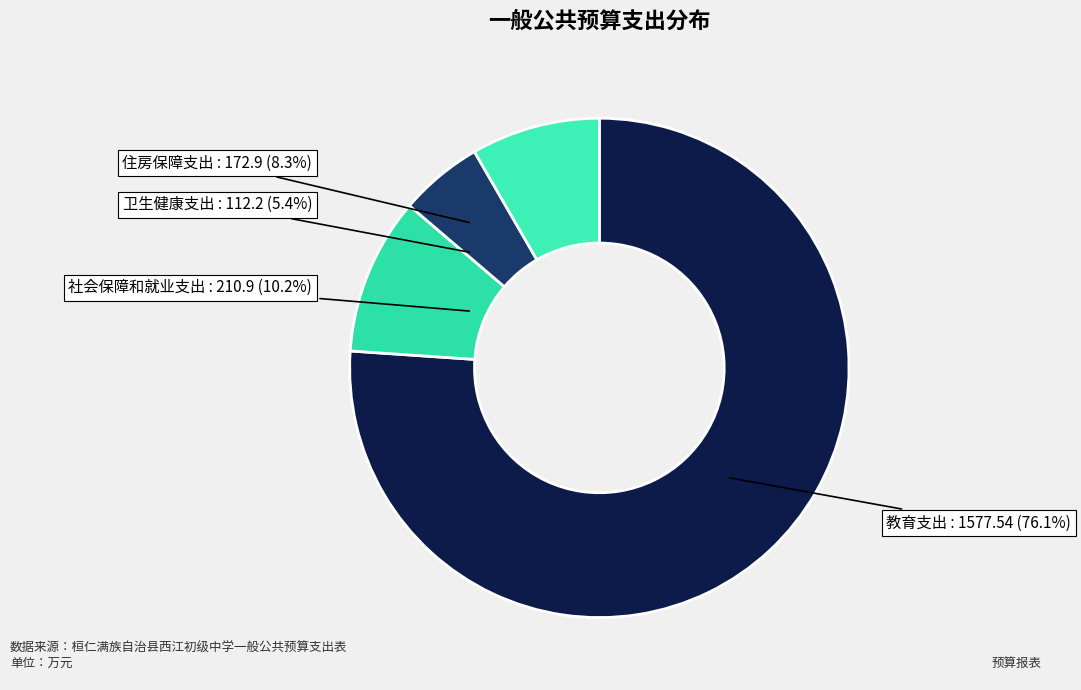

How many segments does this pie chart have?

4